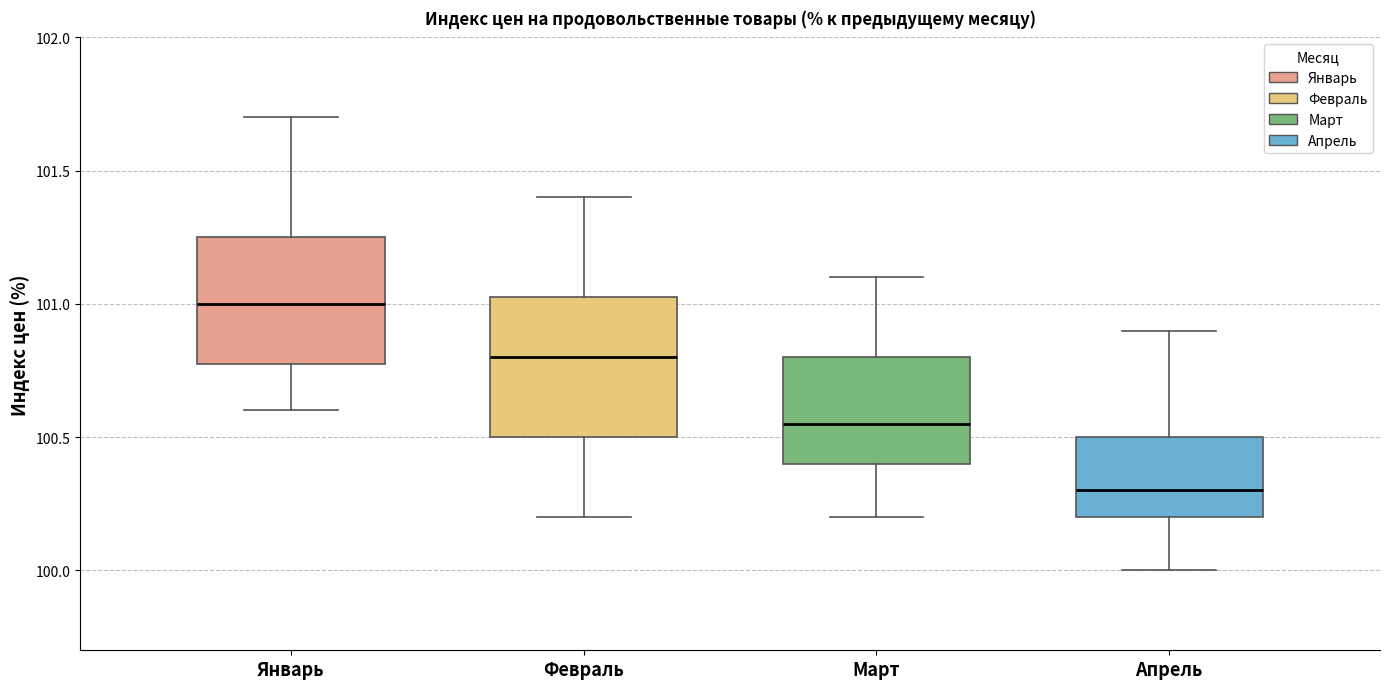

Which box's median line is the highest?

Январь